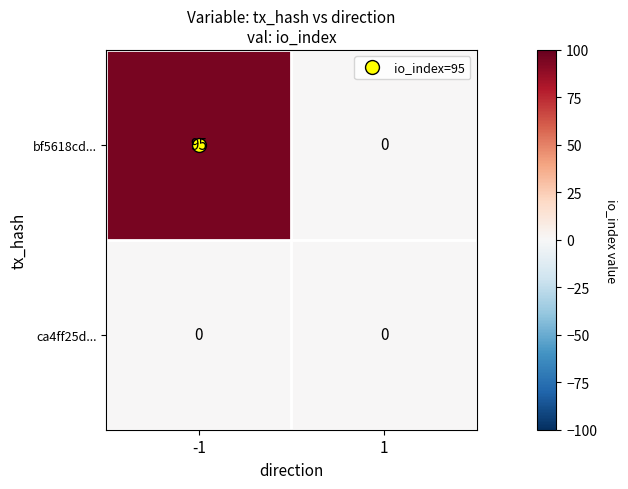

Which series changed the most between -1 and 1?

bf5618cd...